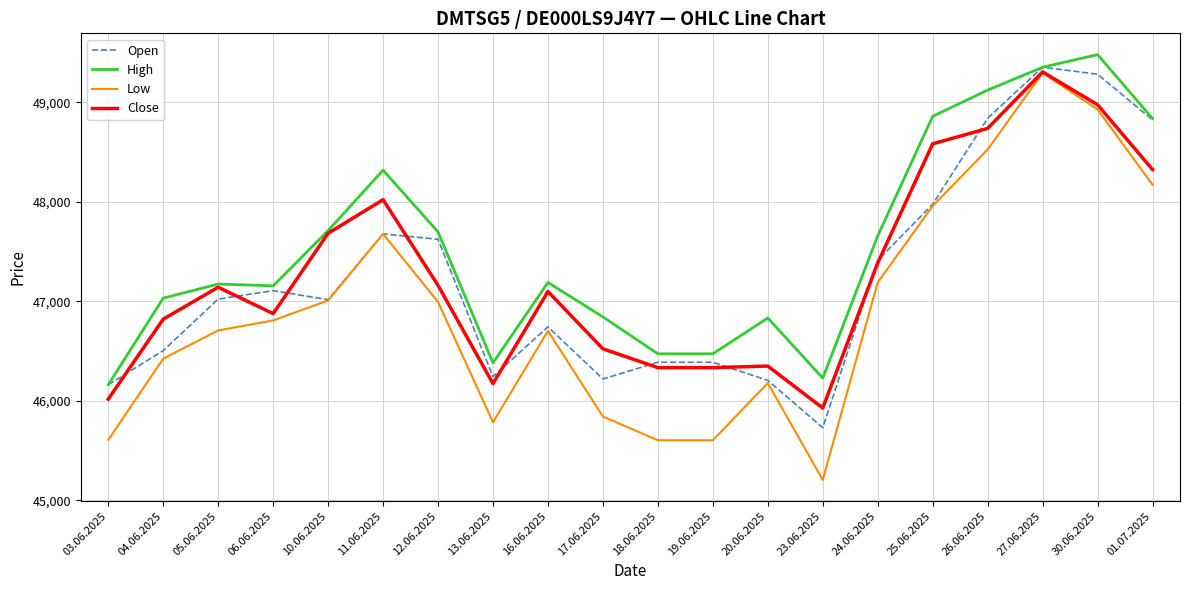

At how many categories does at least one series exceed 46446?

17